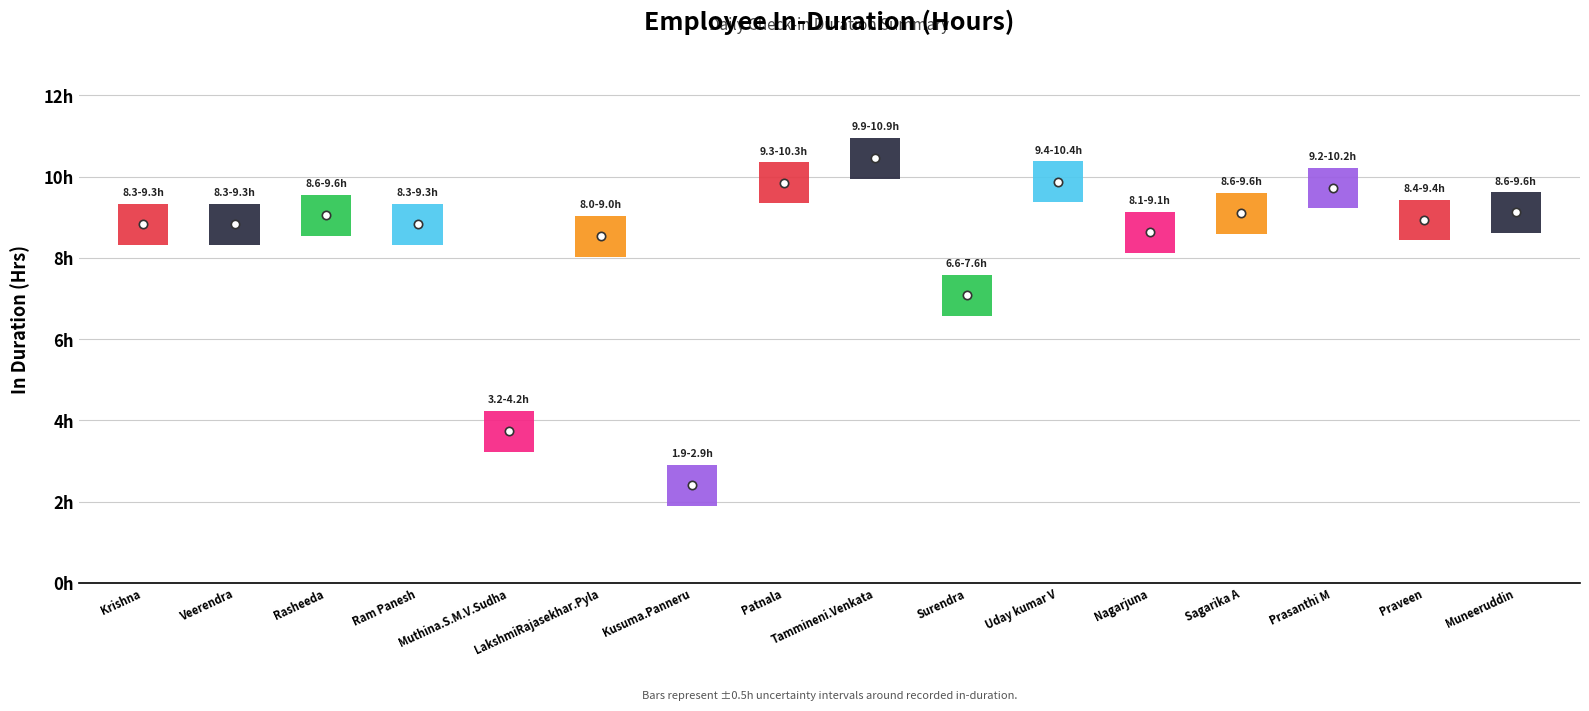

True or false: the data shows 8.5 at LakshmiRajasekhar.Pyla.

True